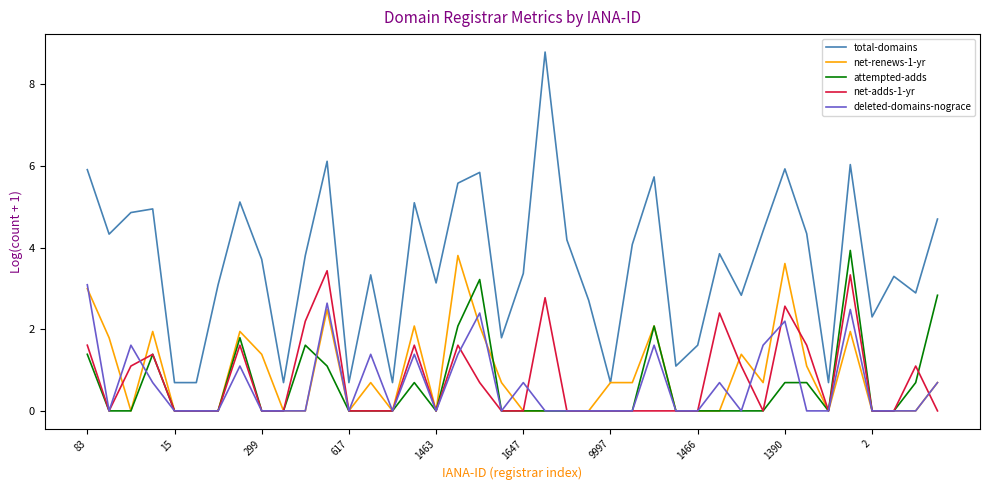

Which series has the largest total across all categories?

total-domains